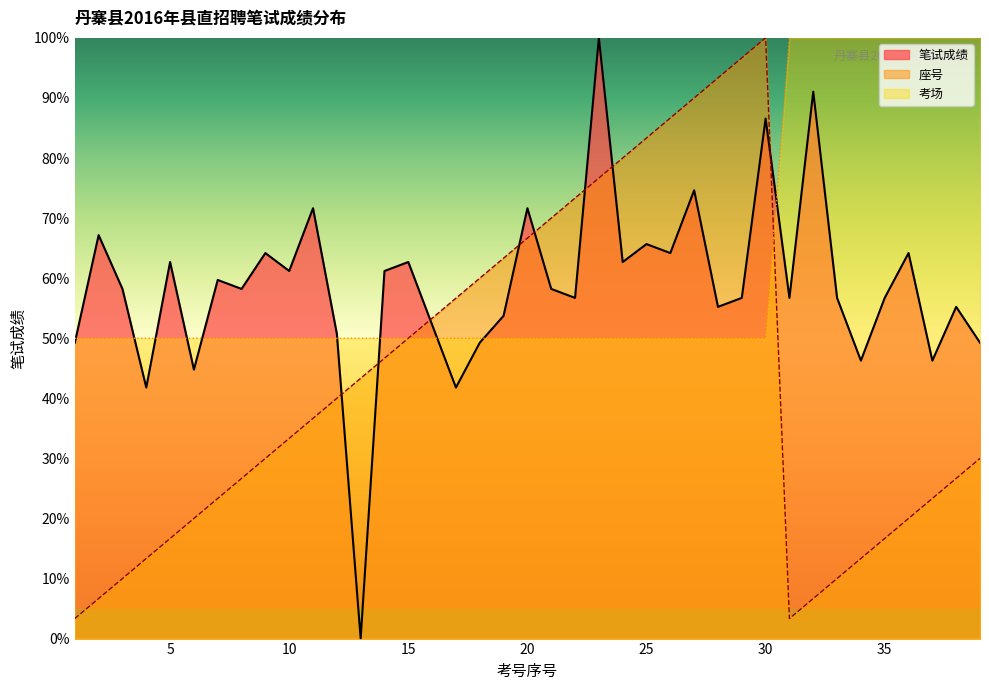

What is the spread (max minus min) of values at 37?

76.7